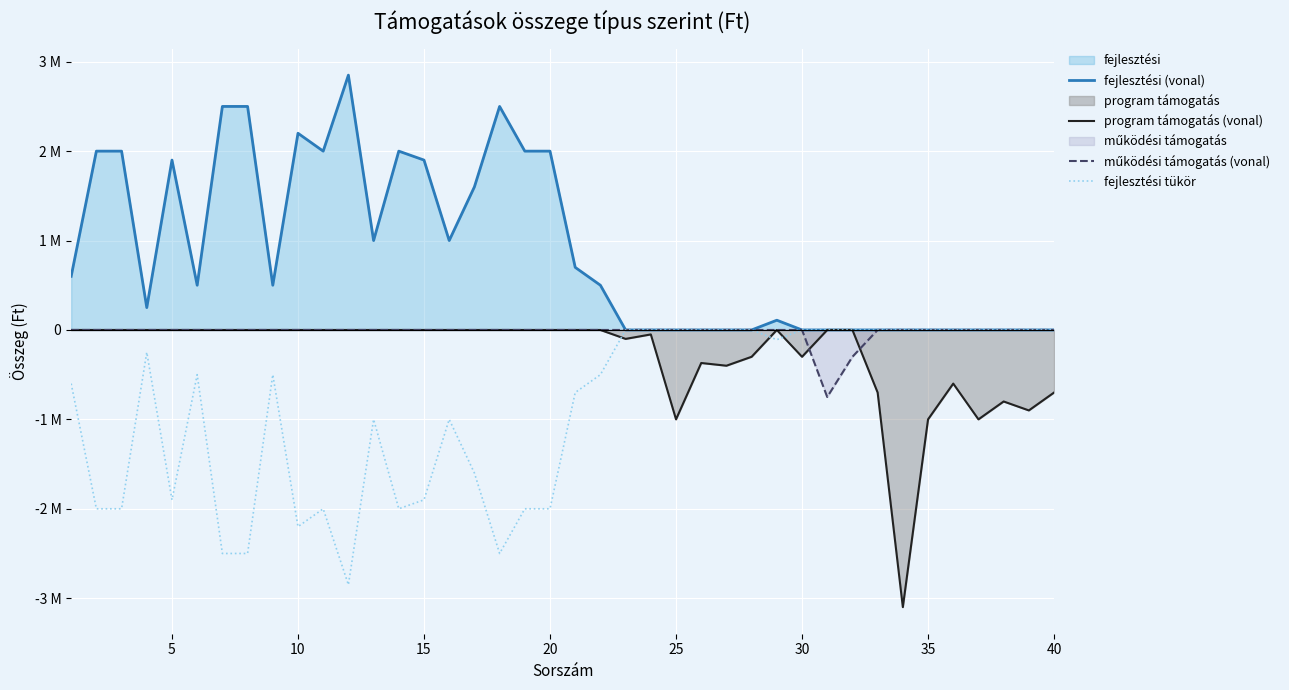

True or false: fejlesztési (vonal) has more than 1 points higher than both neighbors.

True